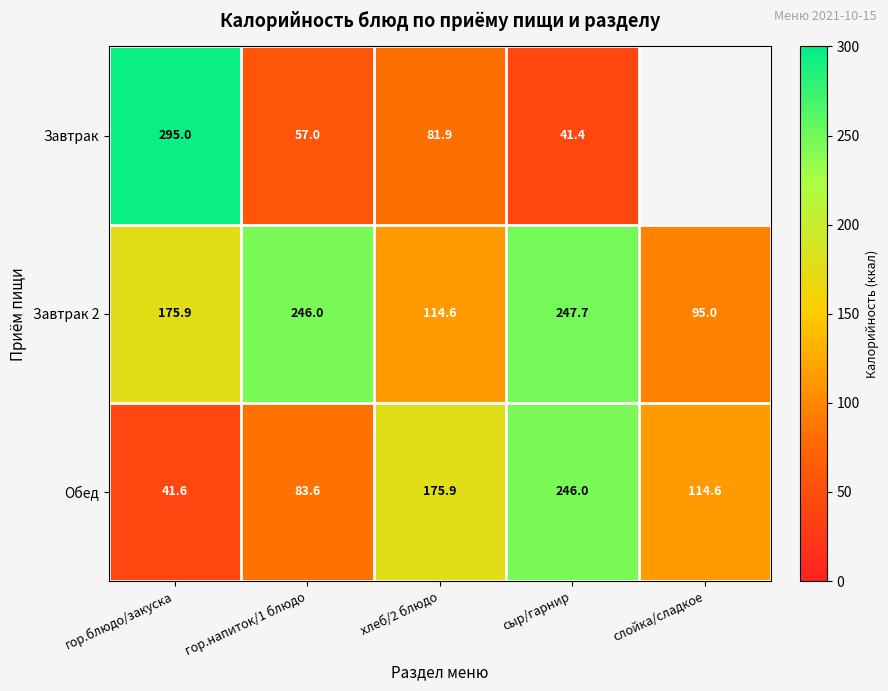

What is the average value of the Завтрак 2 series?

175.8